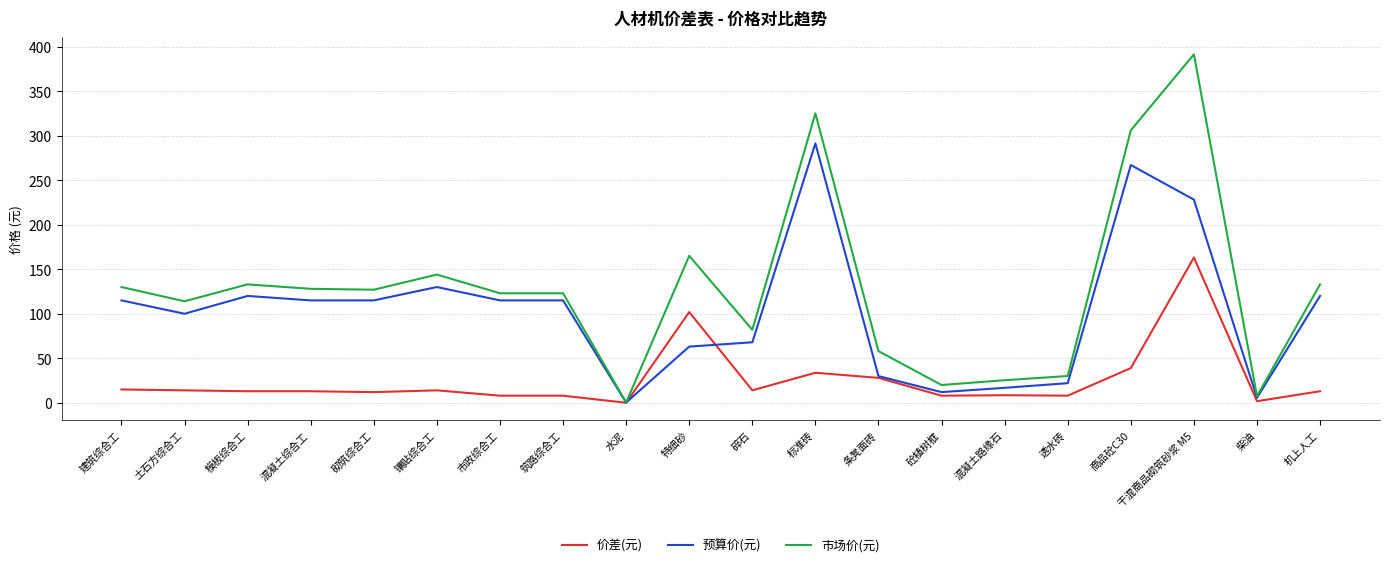

How many categories are shown in the chart?

20